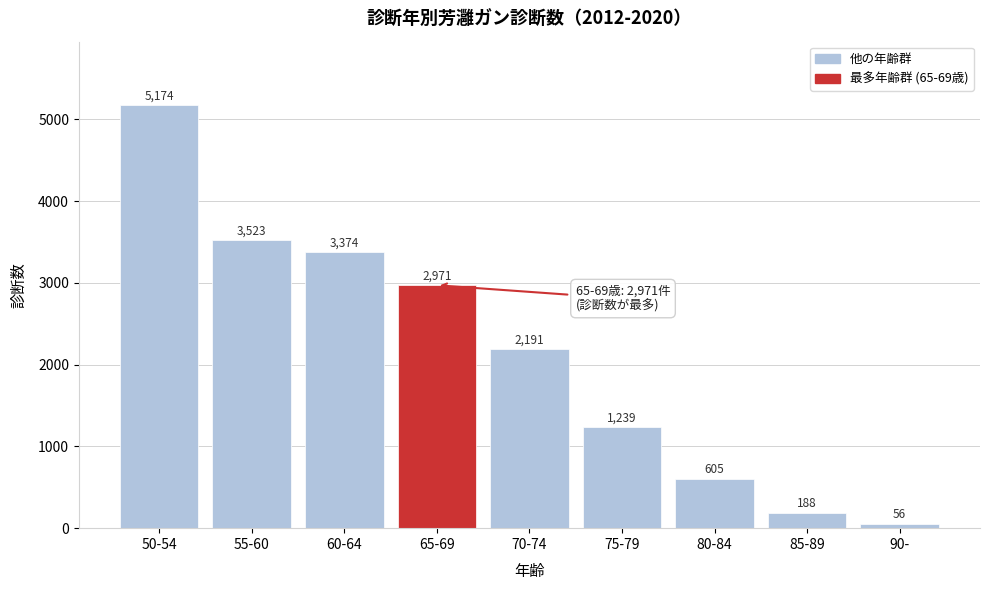

Reading left to right, what are all the values shown in this chart?

5174	3523	3374	2971	2191	1239	605	188	56